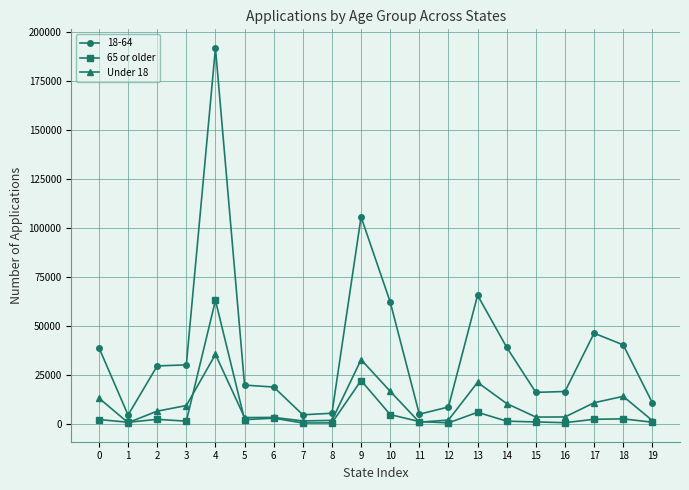

Rank the series at 0 from lowest to highest value.

65 or older, Under 18, 18-64